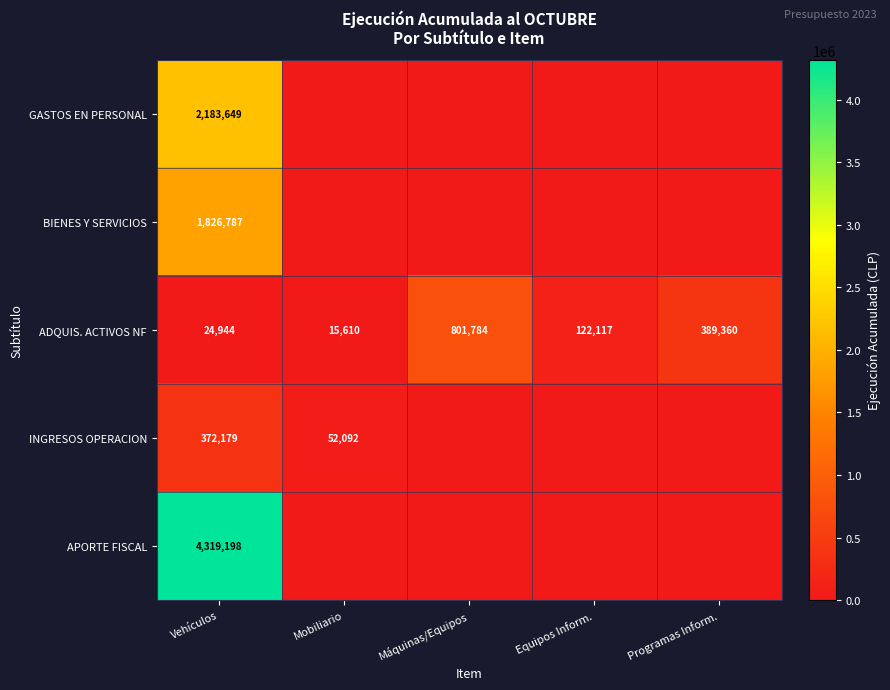

What is the total value across all series at Vehículos?

8726757